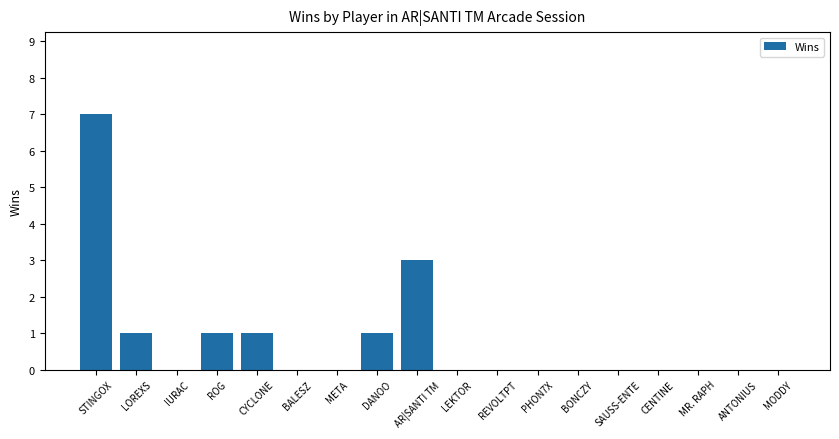

What is the sum of all values?

14